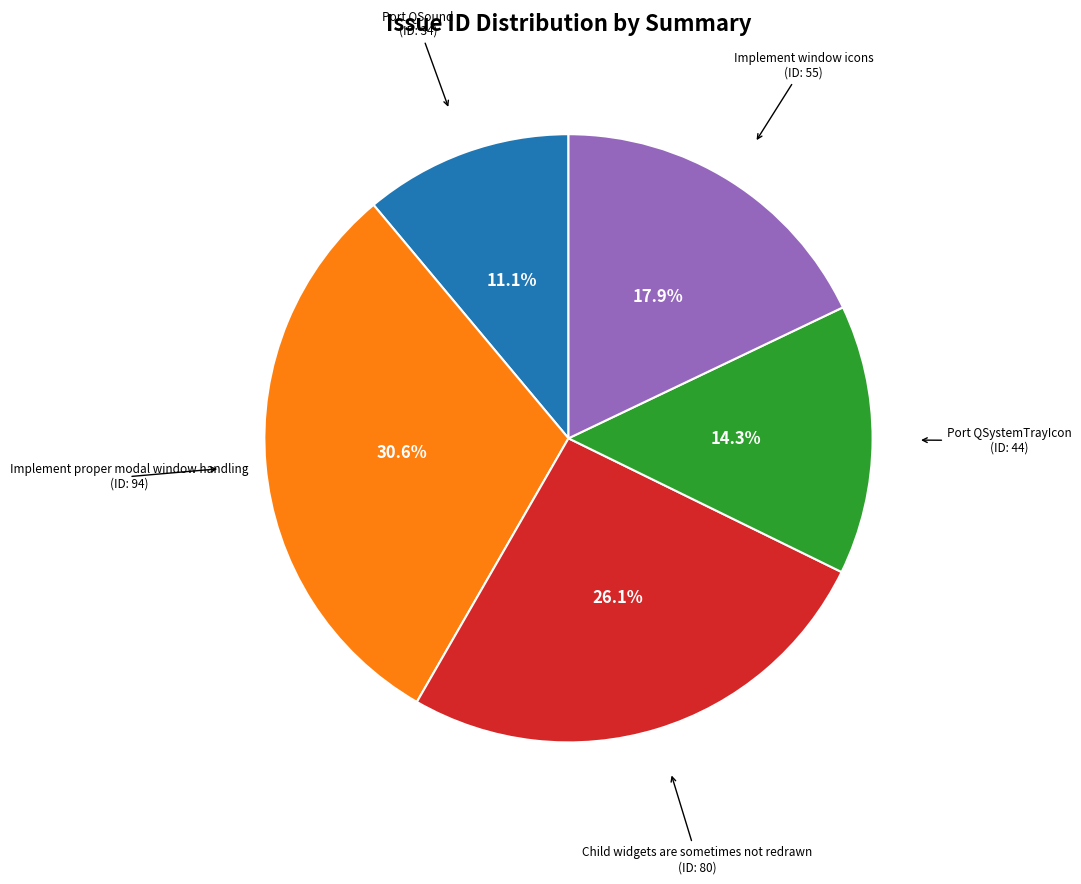

Is there a majority slice in this chart?

No